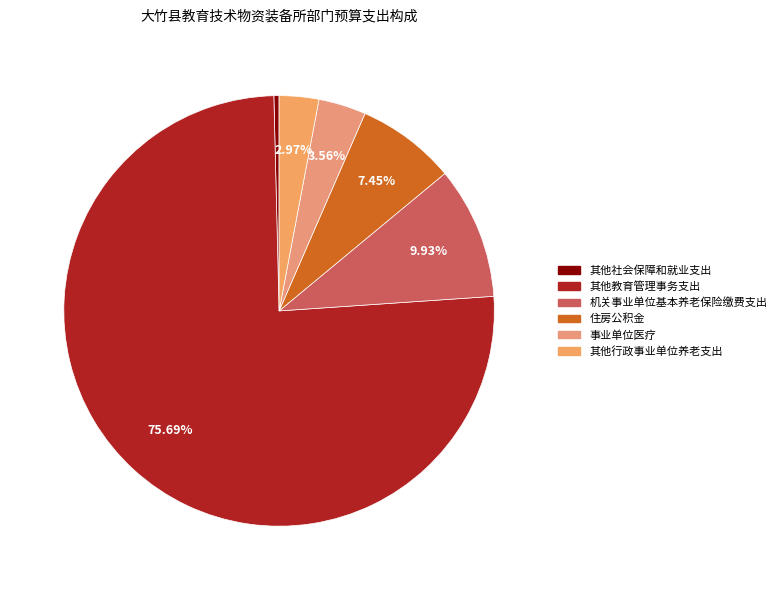

To the nearest percent, what portion does 机关事业单位基本养老保险缴费支出 represent?

10%